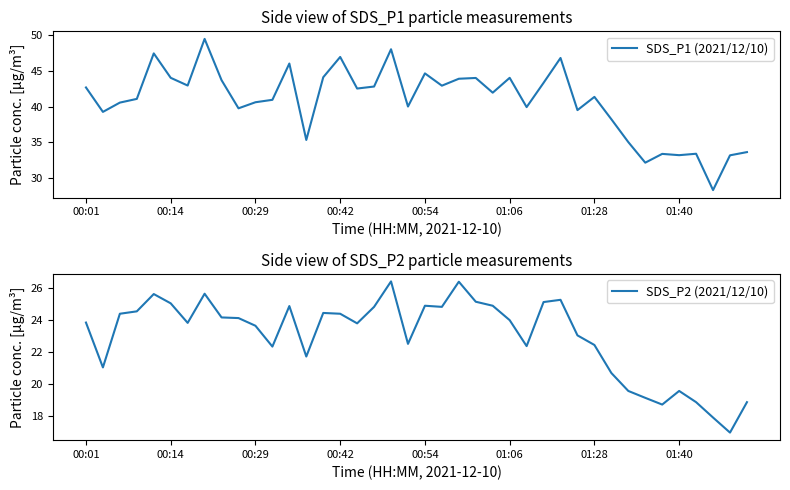

What are all the series names shown in the legend?

SDS_P1 (2021/12/10), SDS_P2 (2021/12/10)